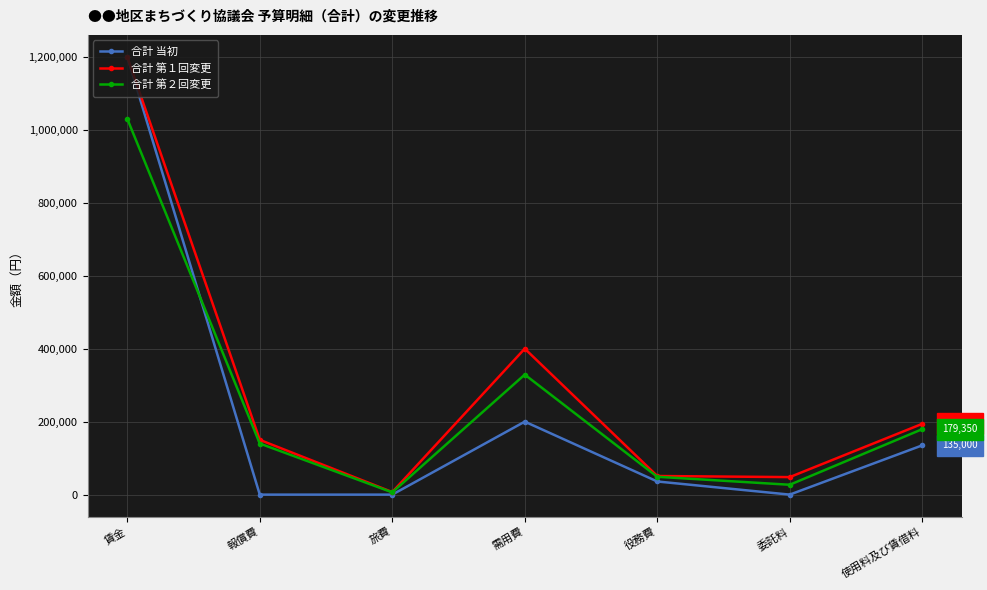

At which category does 合計 第２回変更 reach its first local peak?

需用費